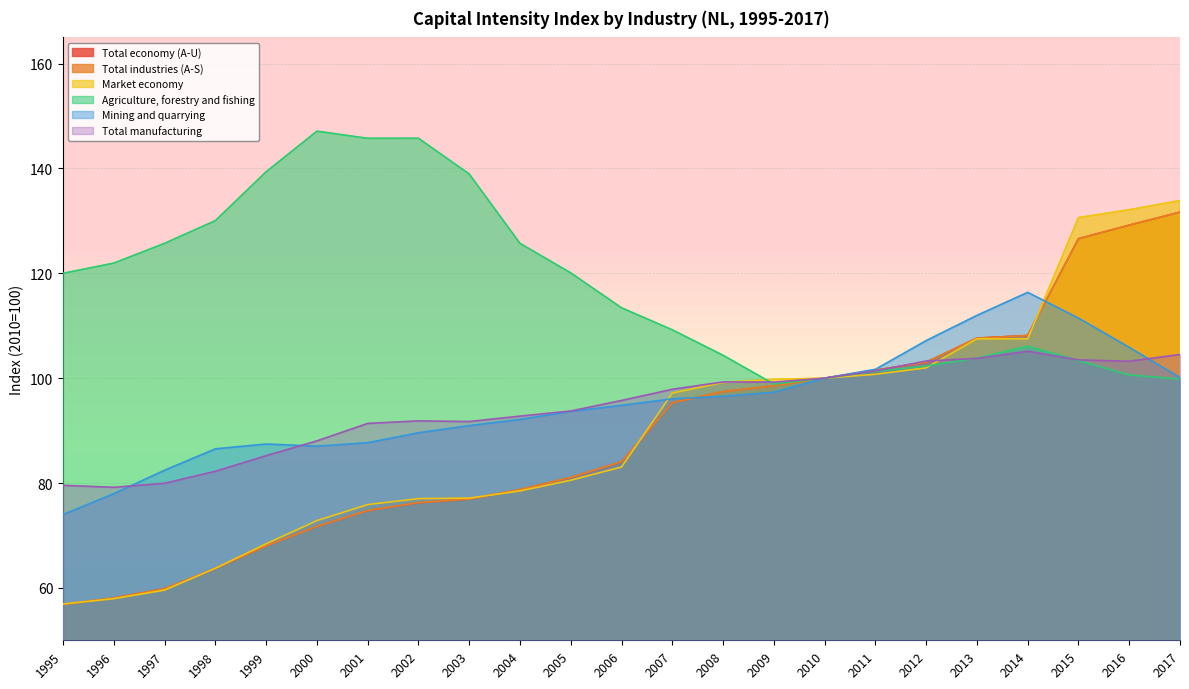

True or false: Total economy (A-U) and Agriculture, forestry and fishing intersect in this chart.

False